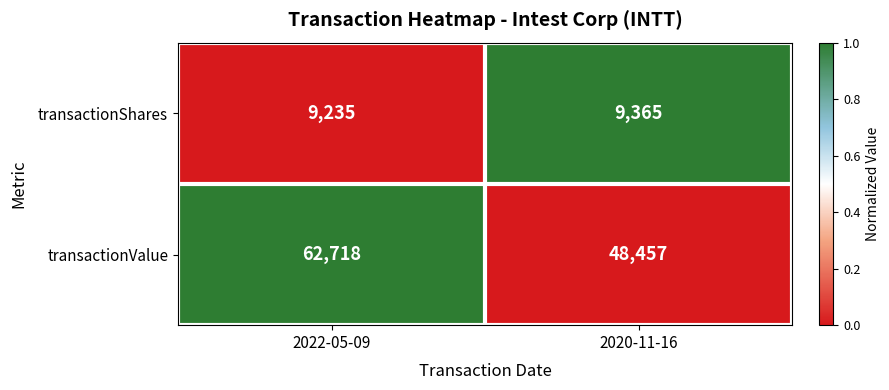

What is the highest value of the transactionValue series?

62718